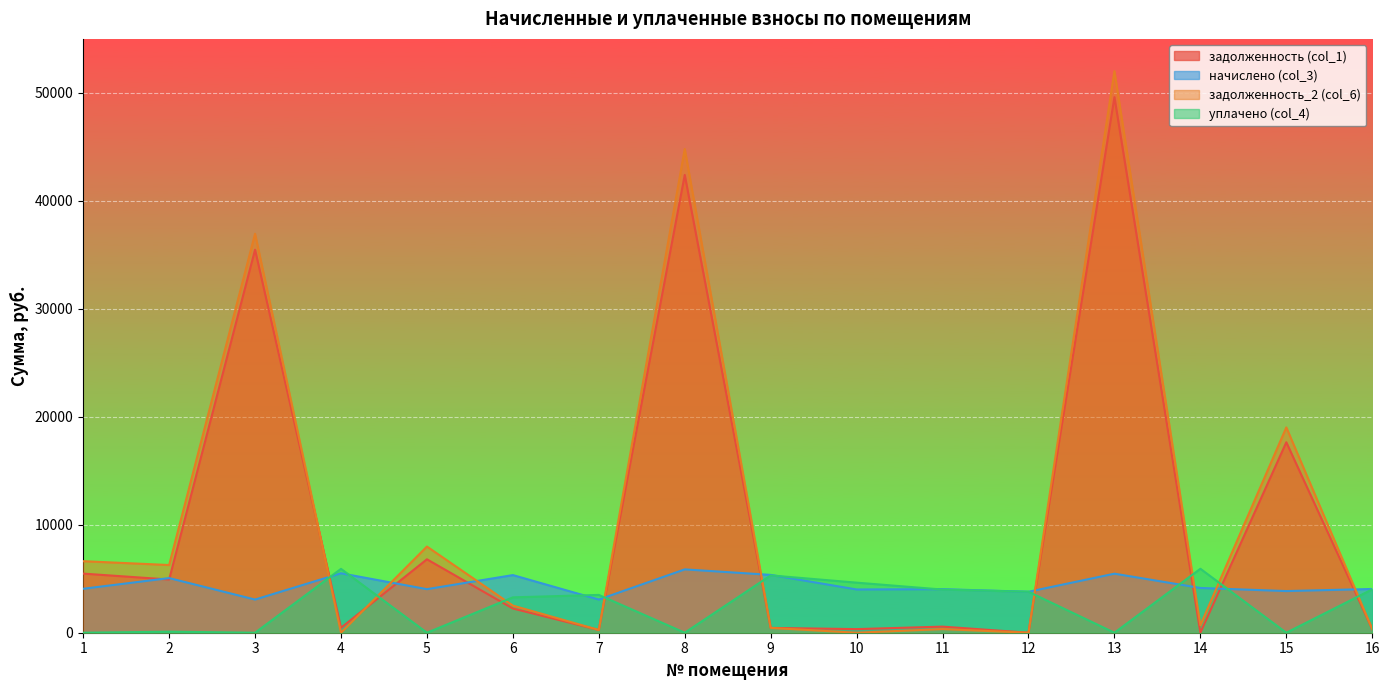

How many intersections are there between задолженность_2 (col_6) and начислено (col_3)?

9